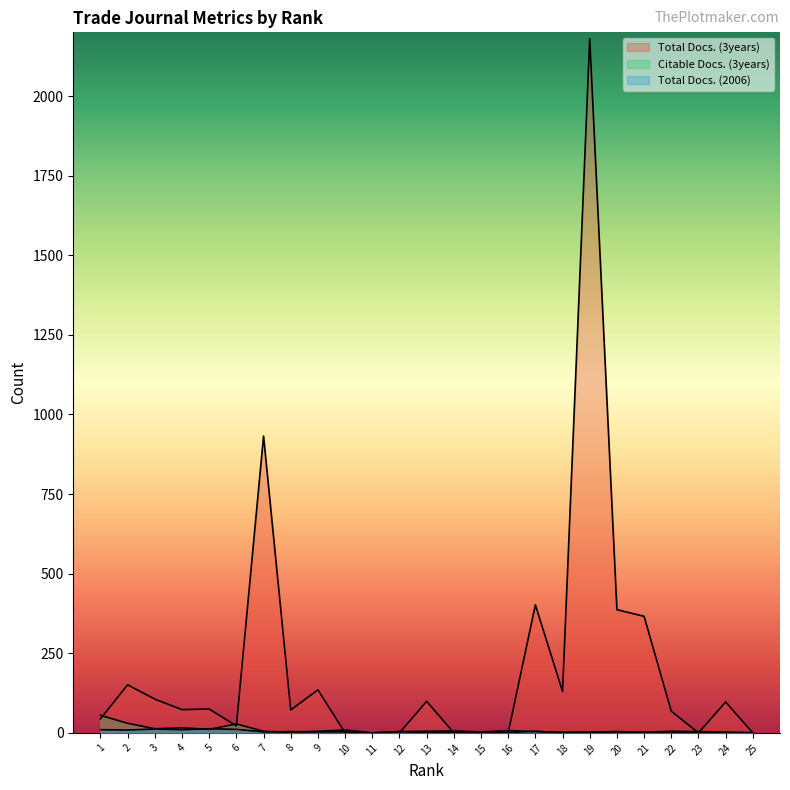

What is the difference between the Citable Docs. (3years) values at 1 and 7?

50